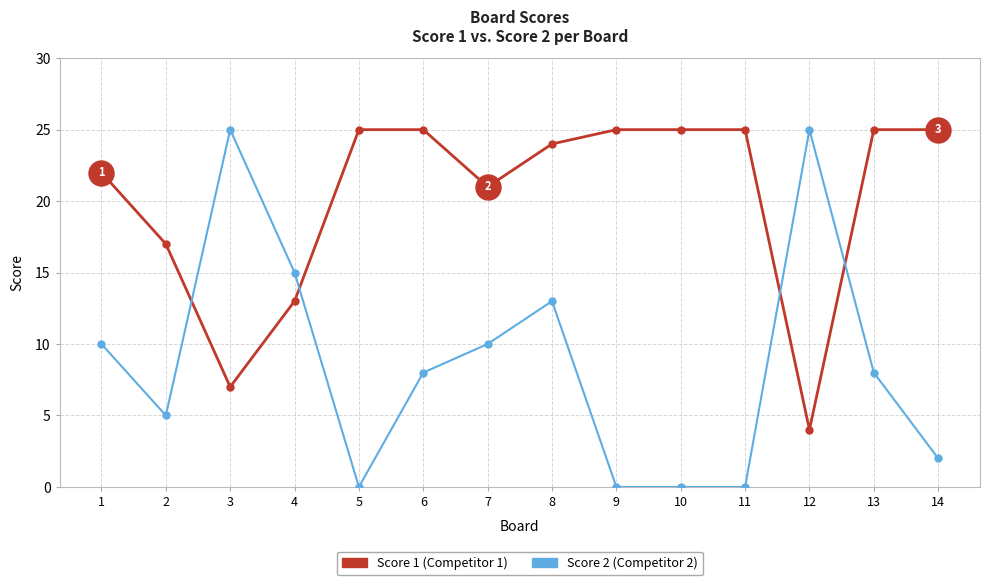

What is the total value across all series at 12?

29